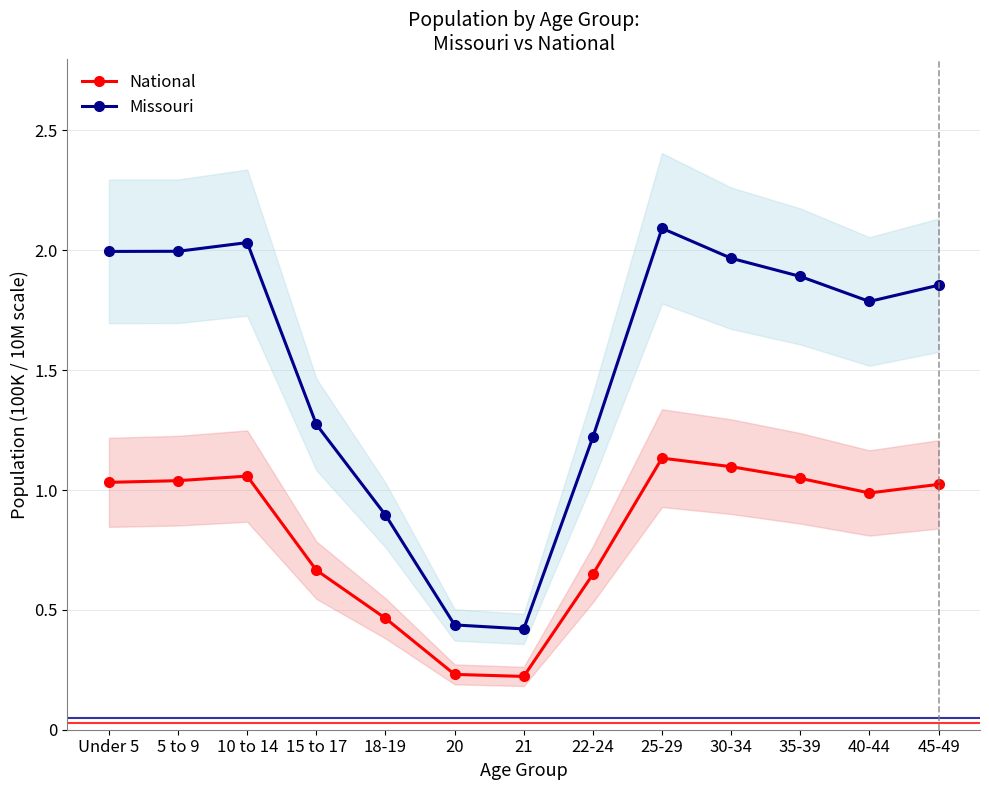

What is the maximum value shown in the chart?

2.1